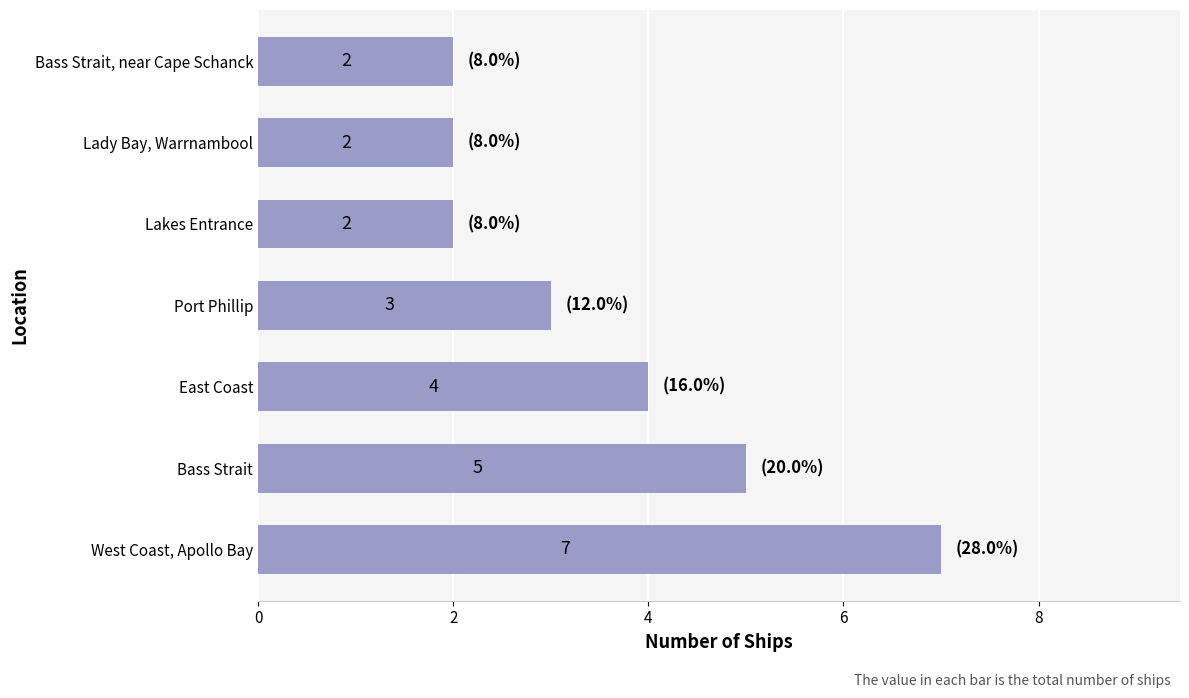

Reading bottom to top, extract all data points from this chart.

7	5	4	3	2	2	2